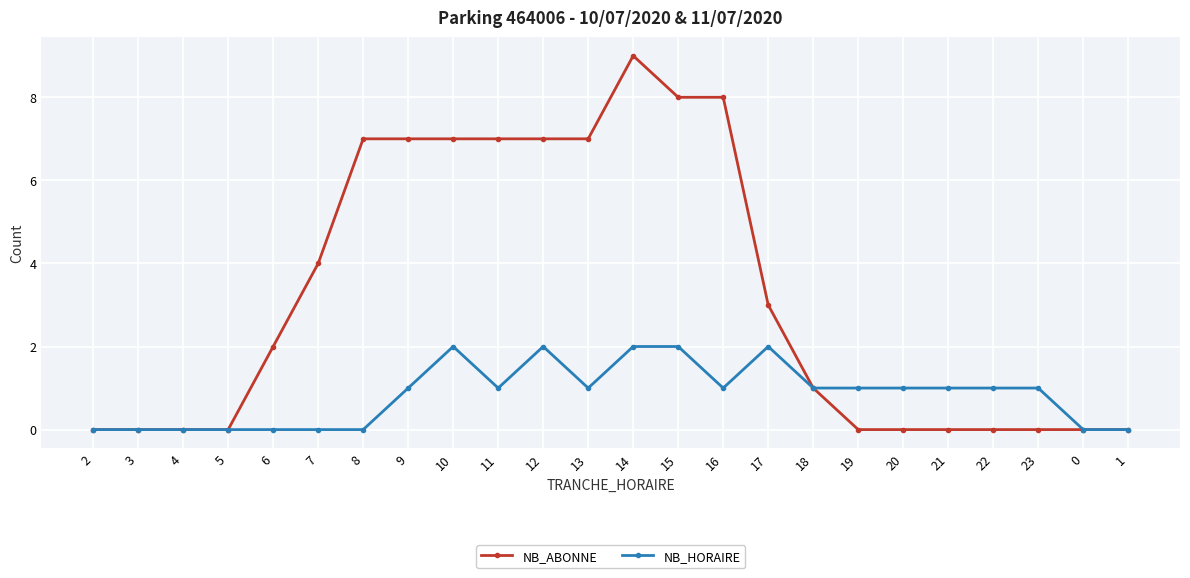

The value of NB_ABONNE at 15 is 8. True or false?

True